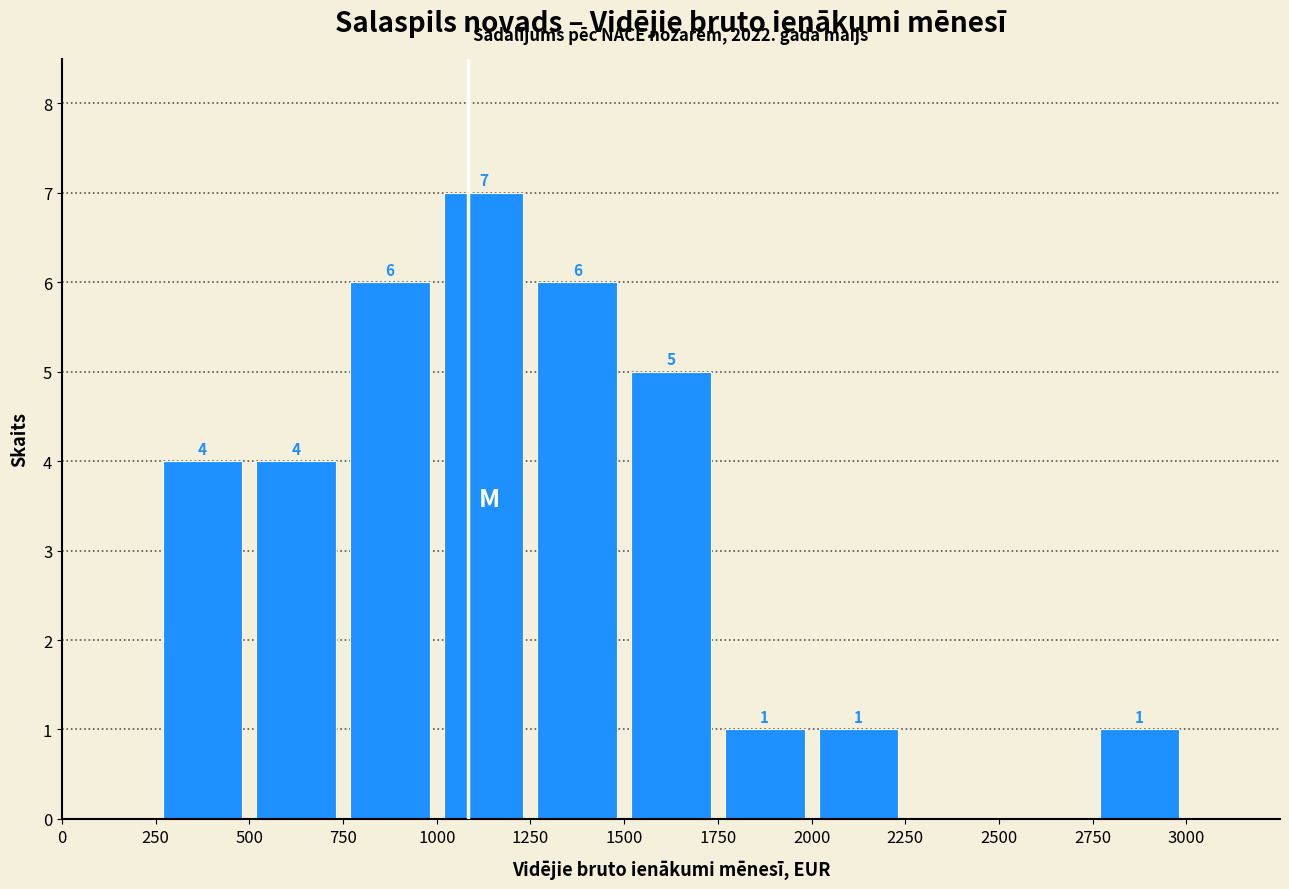

Over which range of the x-axis is the bar tallest?

1000 to 1250